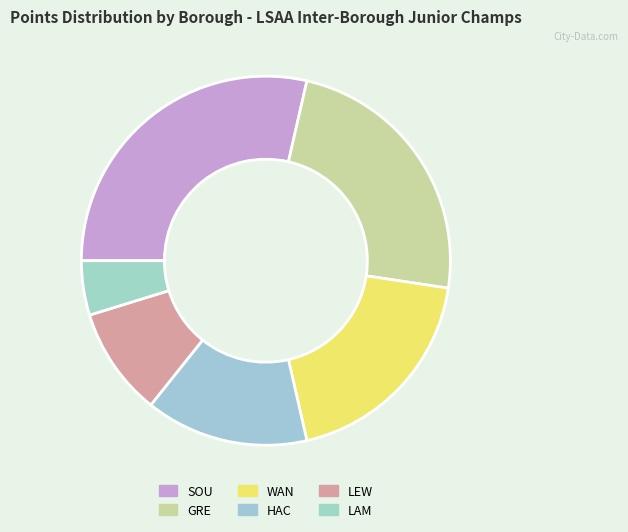

To the nearest percent, what is the difference between the LEW and SOU slice percentages?

19%